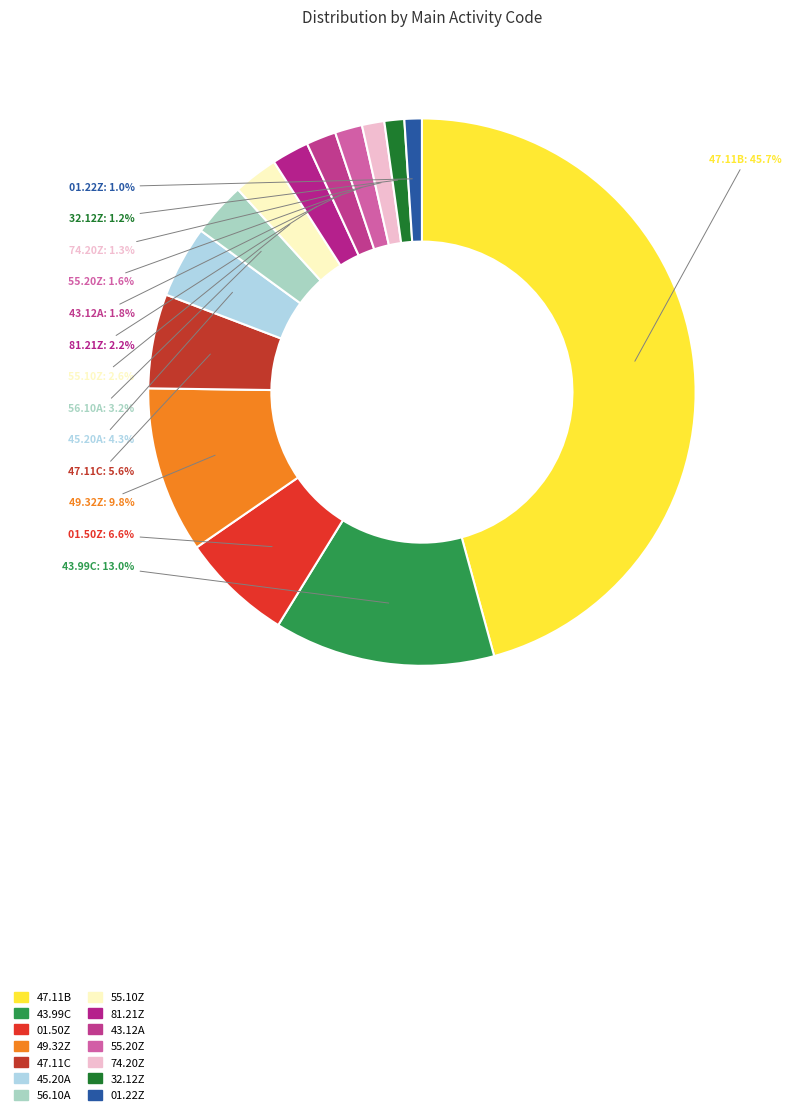

Which category has the smallest portion of the pie?

01.22Z